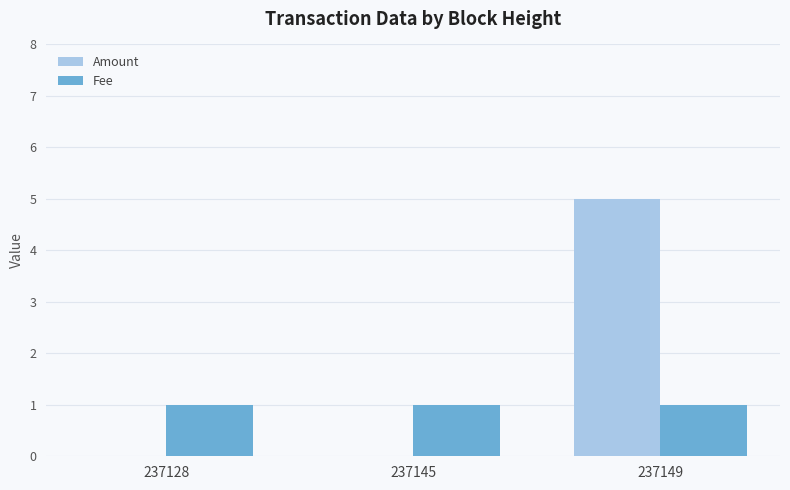

Reading left to right, what are all the values shown in this chart?

Amount: 237128=0	237145=0	237149=5
Fee: 237128=1	237145=1	237149=1